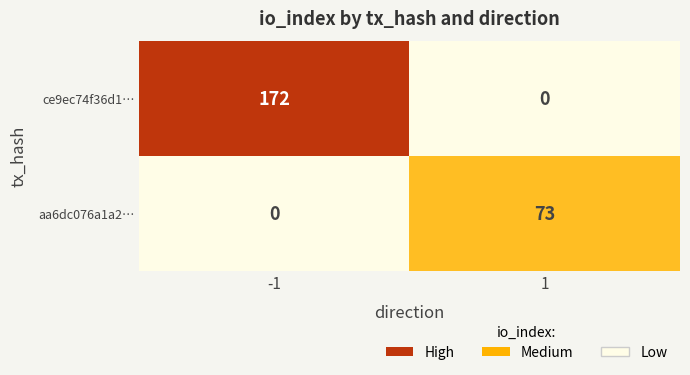

What is the maximum value shown in the chart?

172